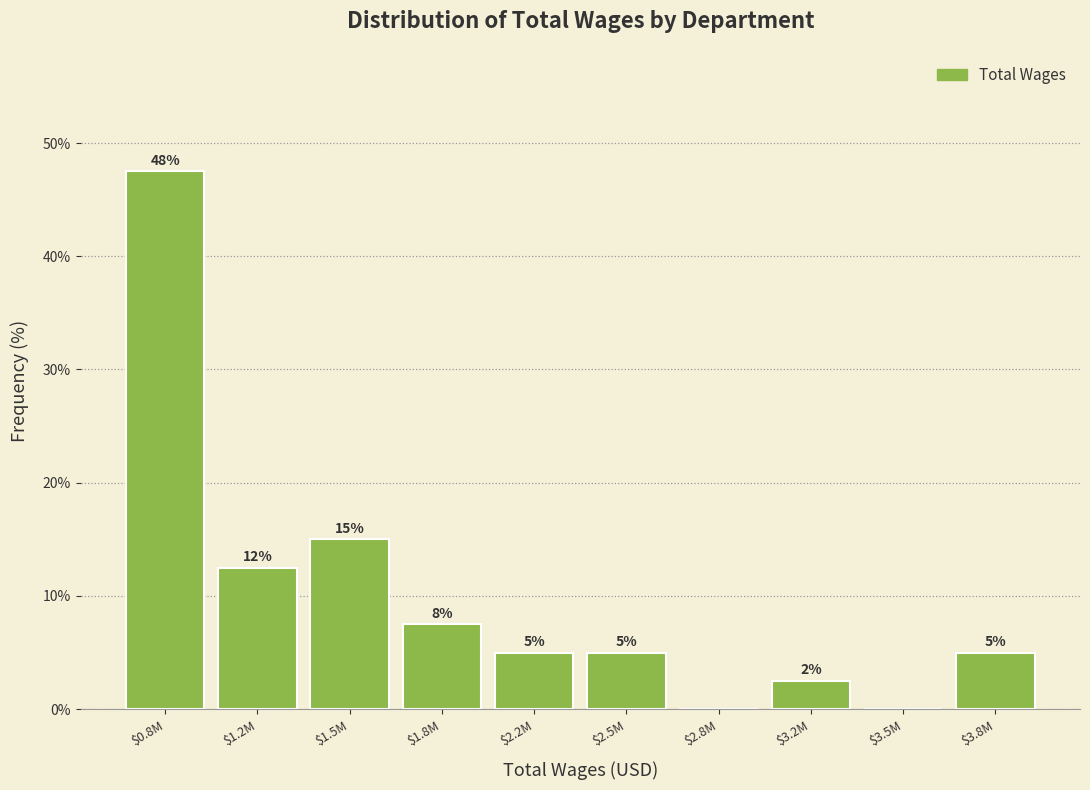

What is the approximate value at $2.2M?

5.0